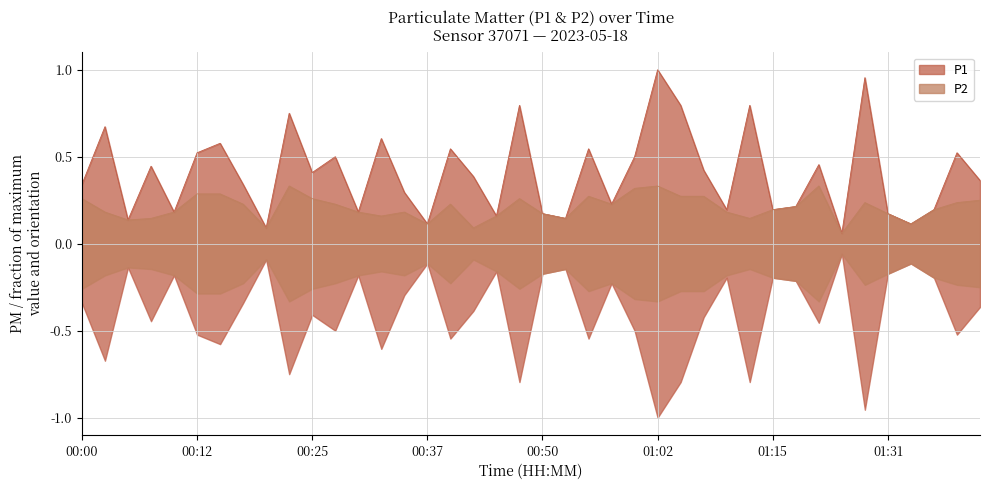

Which series changed the most between 00:22 and 01:10?

P1